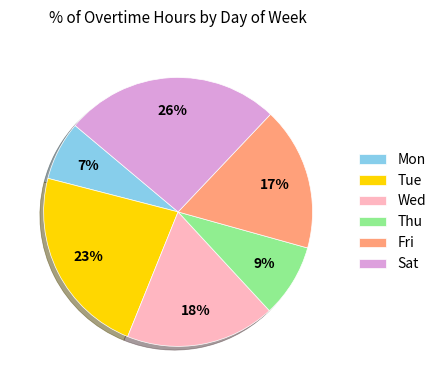

Rank the categories by value from highest to lowest.

Sat, Tue, Wed, Fri, Thu, Mon